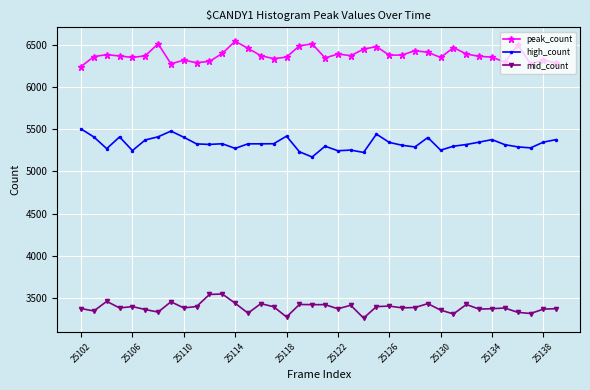

What is the value of the peak_count point at the 23rd from the left?

6448